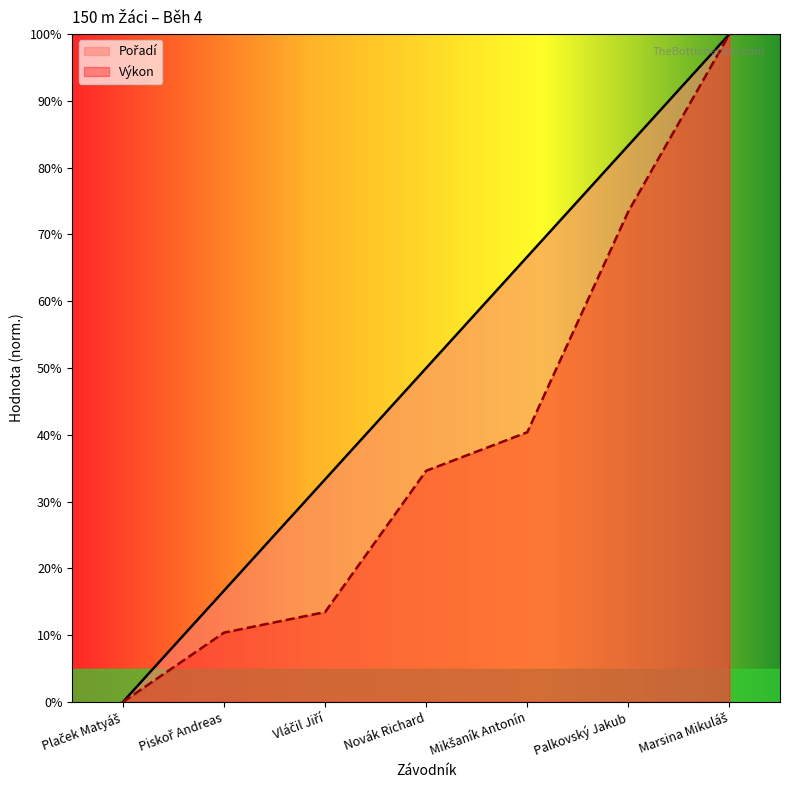

How many categories are shown in the chart?

7